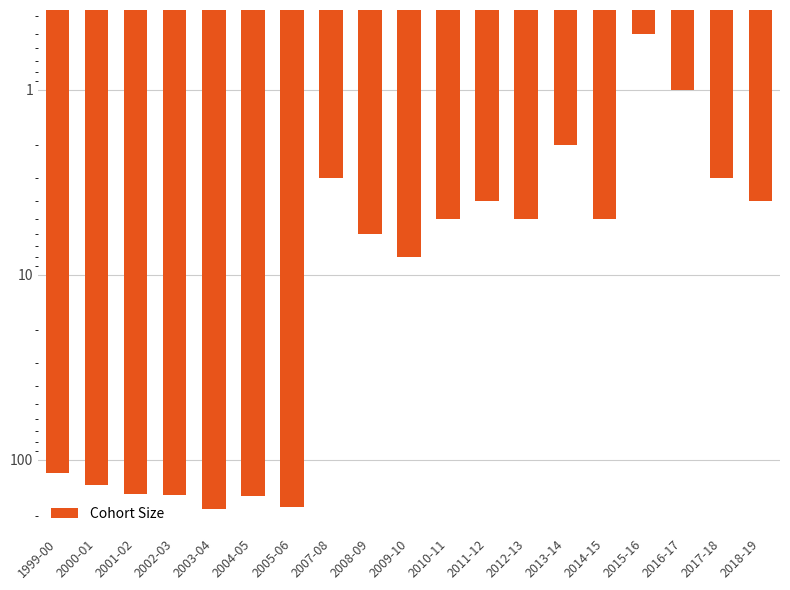

What is the label of the 1st bar from the right?

2018-19